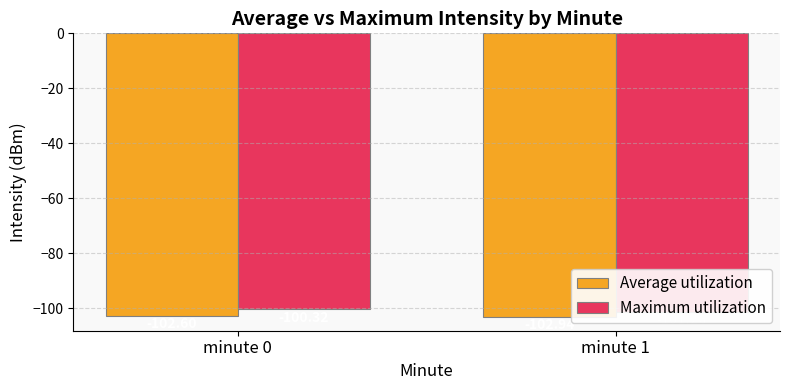

The value of Maximum utilization at minute 0 is -160.5. True or false?

False